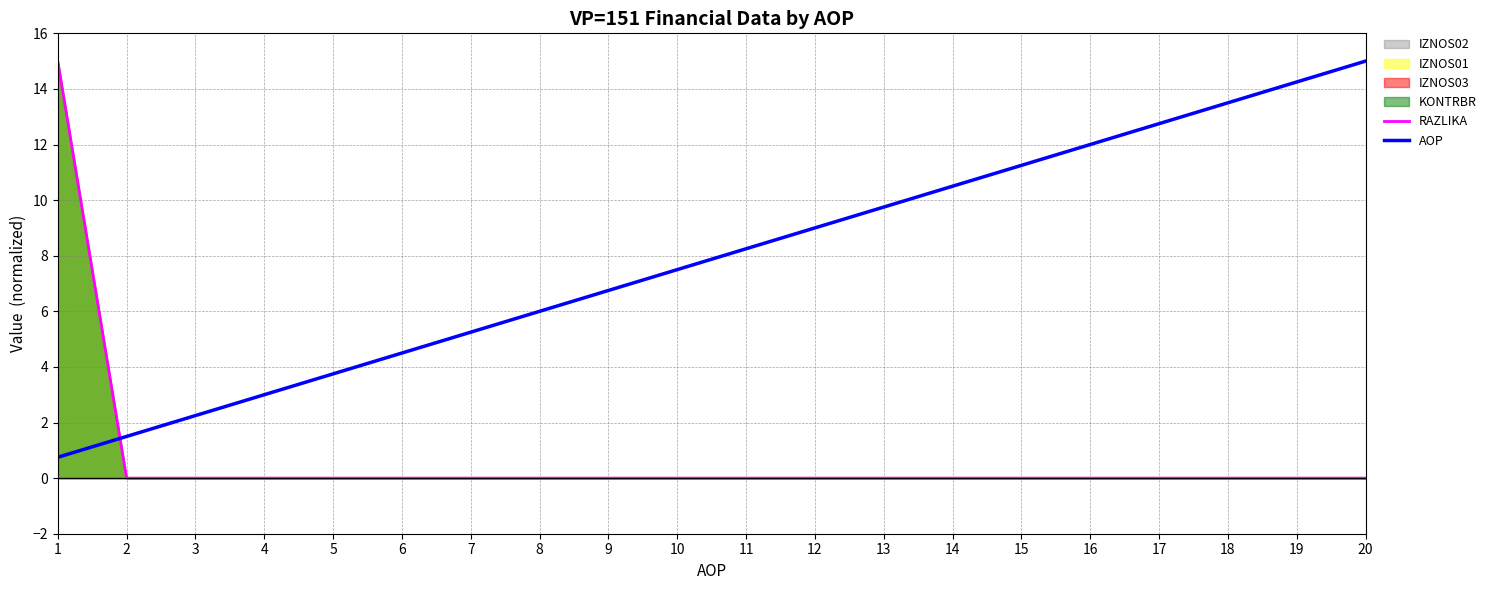

Reading left to right, what are all the values shown in this chart?

RAZLIKA: 15.0	0.0	0.0	0.0	0.0	0.0	0.0	0.0	0.0	0.0	0.0	0.0	0.0	0.0	0.0	0.0	0.0	0.0	0.0	0.0
AOP: 0.8	1.5	2.2	3.0	3.8	4.5	5.2	6.0	6.8	7.5	8.2	9.0	9.8	10.5	11.2	12.0	12.8	13.5	14.2	15.0